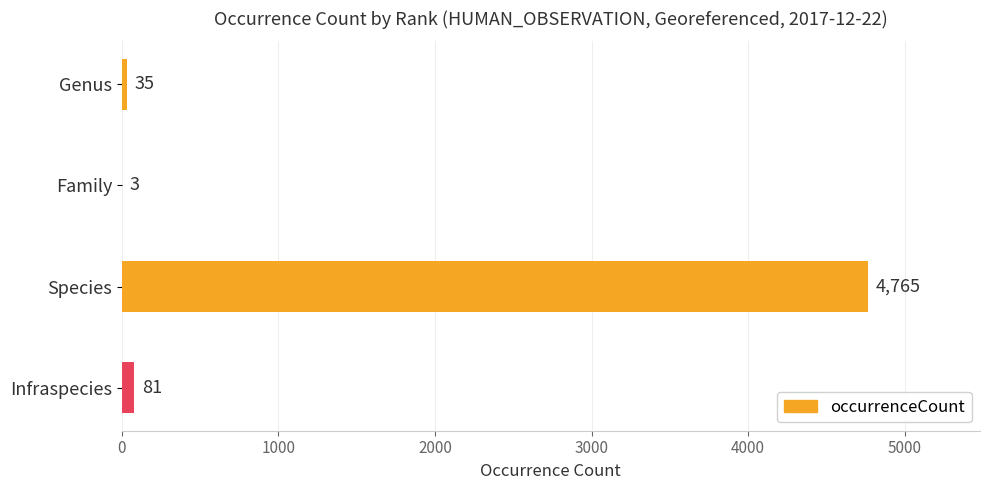

Between Genus and Infraspecies, which is larger?

Infraspecies